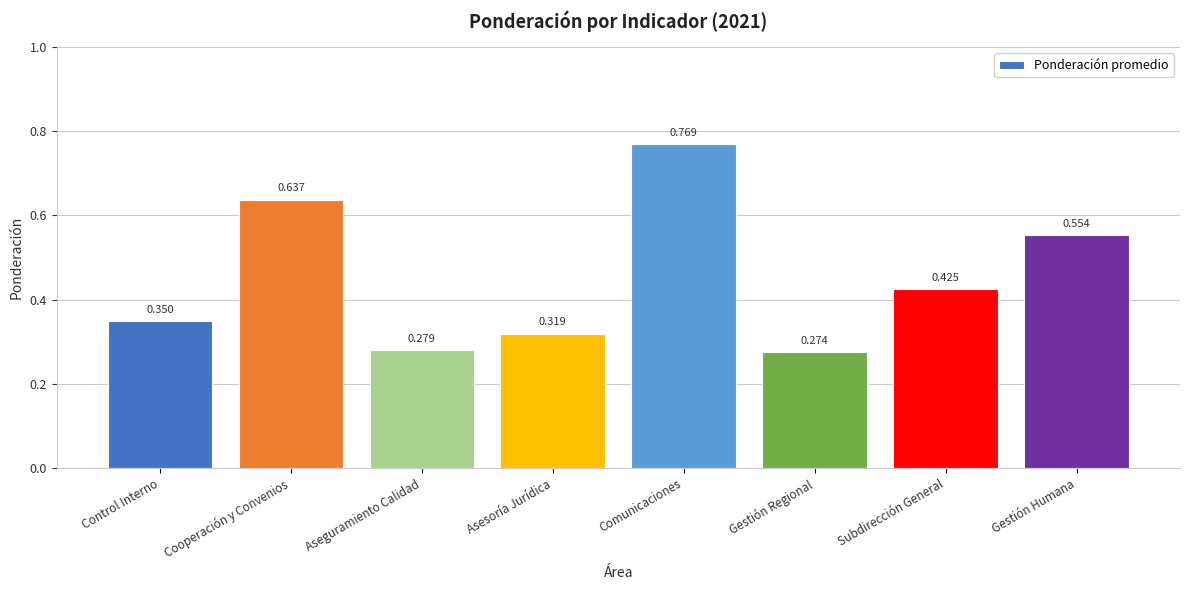

Which has a higher value, Control Interno or Gestión Regional?

Control Interno